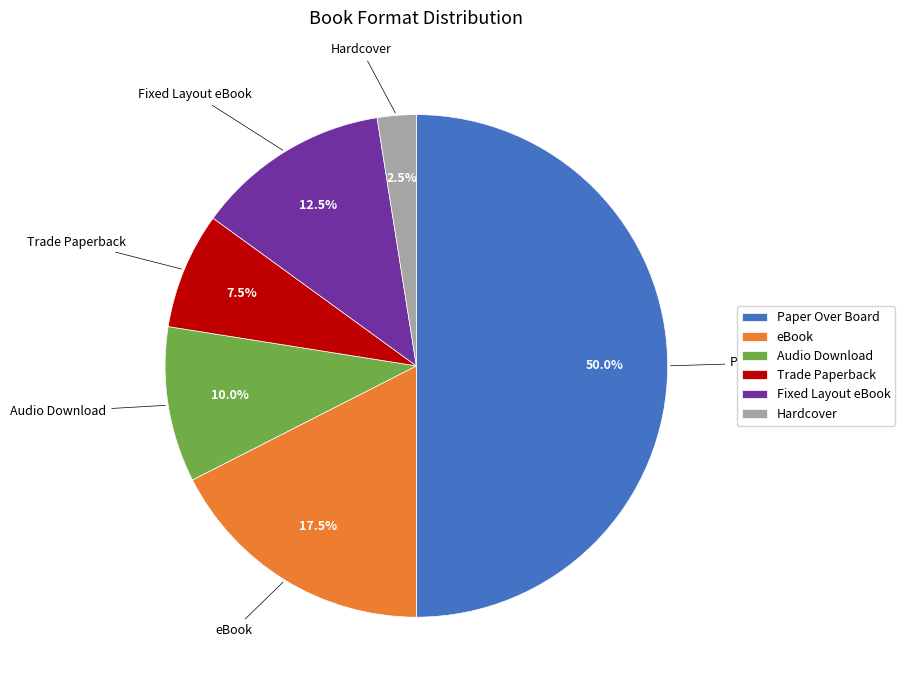

Approximately how many times larger is the value at Hardcover compared to Paper Over Board?

0.1